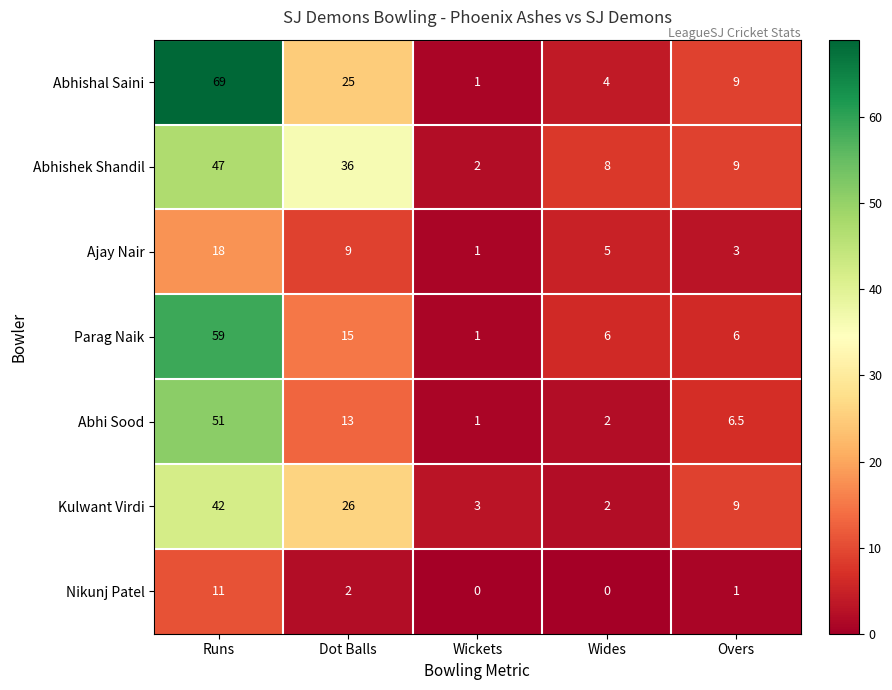

True or false: Nikunj Patel has a value of -6.6 at Wickets.

False